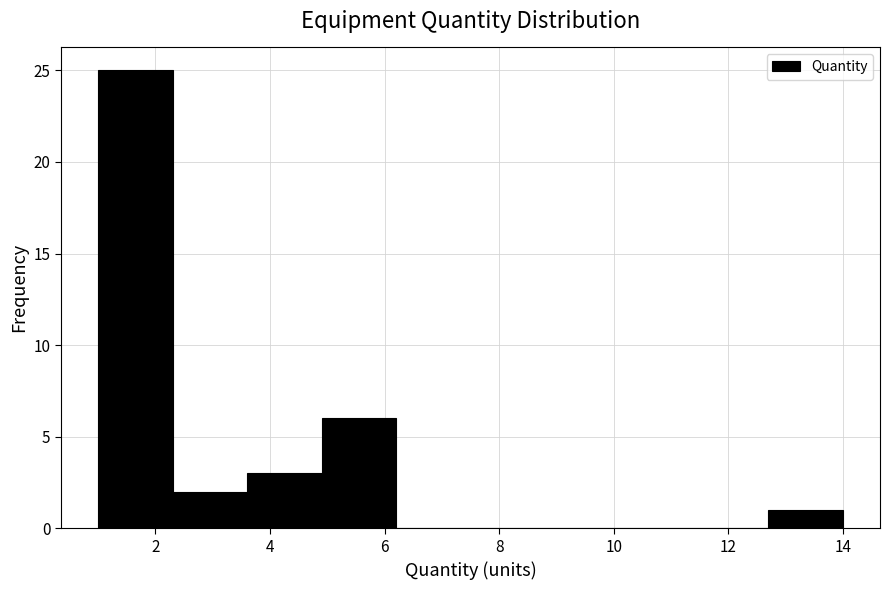

Reading left to right, list every bar in this chart as the range it spans on the x-axis followed by its height. Neither the bar edges nor the heights are printed on the chart, so give them approximately, as read against the axes.

1.0 to 2.3: 25
2.3 to 3.6: 2
3.6 to 4.9: 3
4.9 to 6.2: 6
6.2 to 7.5: 0
7.5 to 8.8: 0
8.8 to 10.1: 0
10.1 to 11.4: 0
11.4 to 12.7: 0
12.7 to 14.0: 1